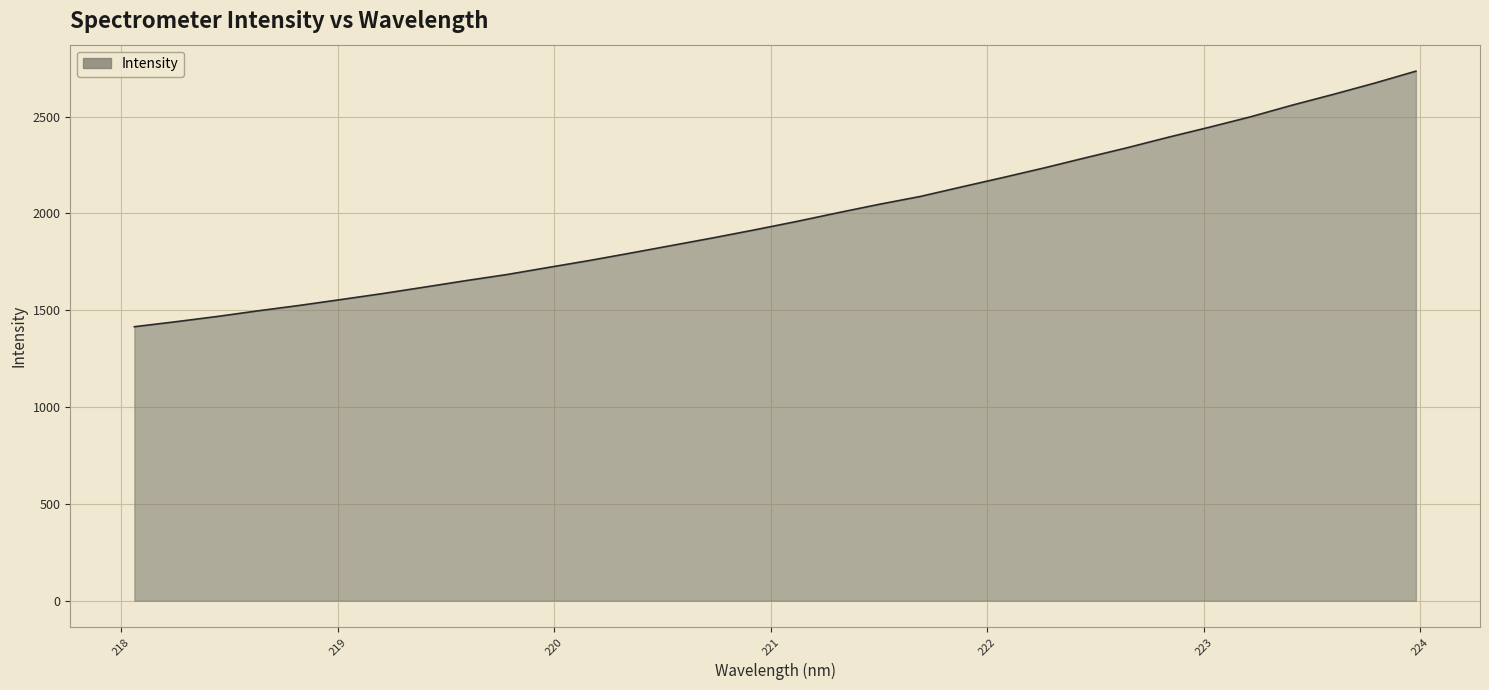

What is the greatest value displayed?

2734.5